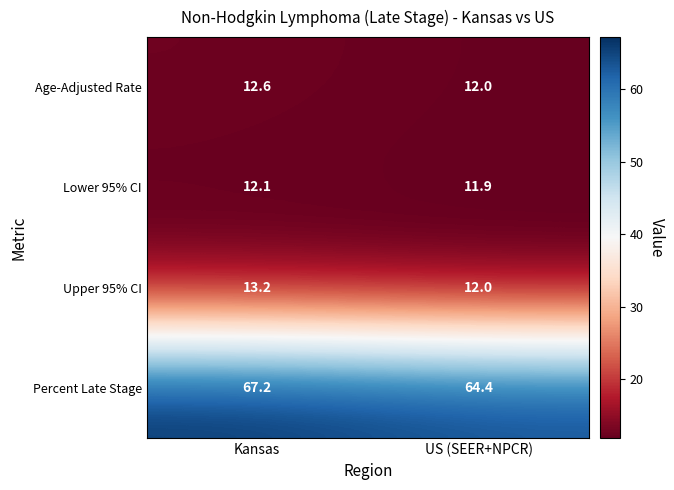

List the series in order of their peak value, highest first.

Percent Late Stage, Upper 95% CI, Age-Adjusted Rate, Lower 95% CI